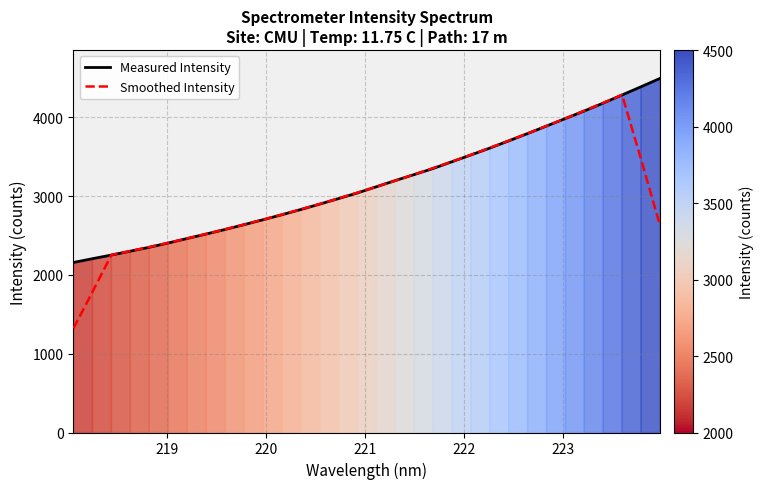

List the series in order of their peak value, highest first.

Measured Intensity, Smoothed Intensity